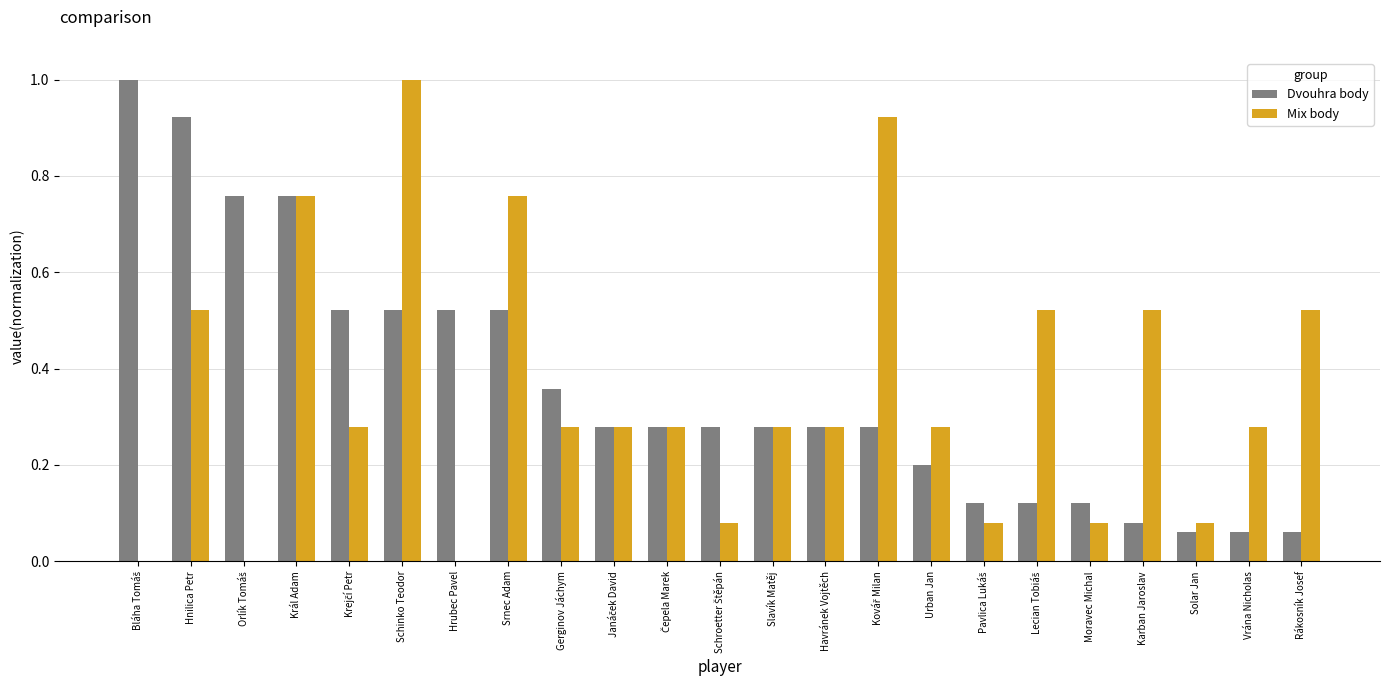

What is the total value across all series at Schinko Teodor?

1.5